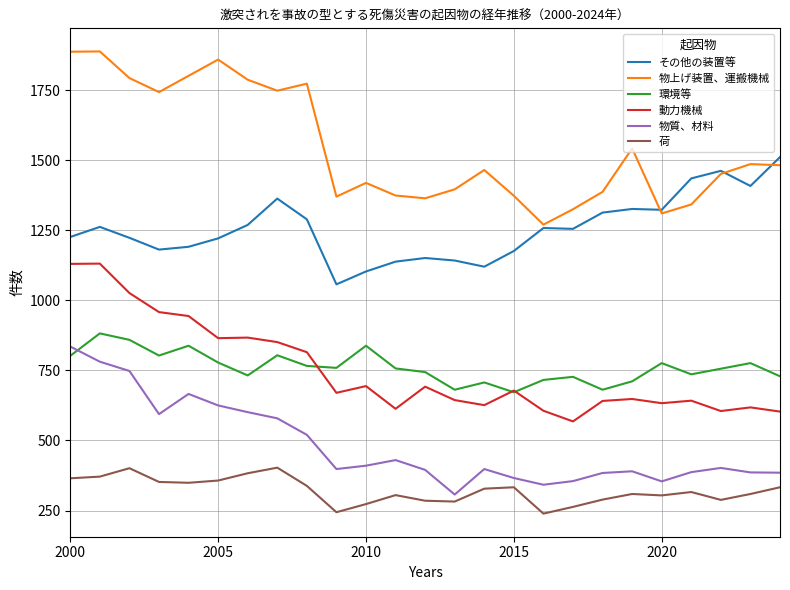

True or false: 物質、材料 and 動力機械 intersect in this chart.

False